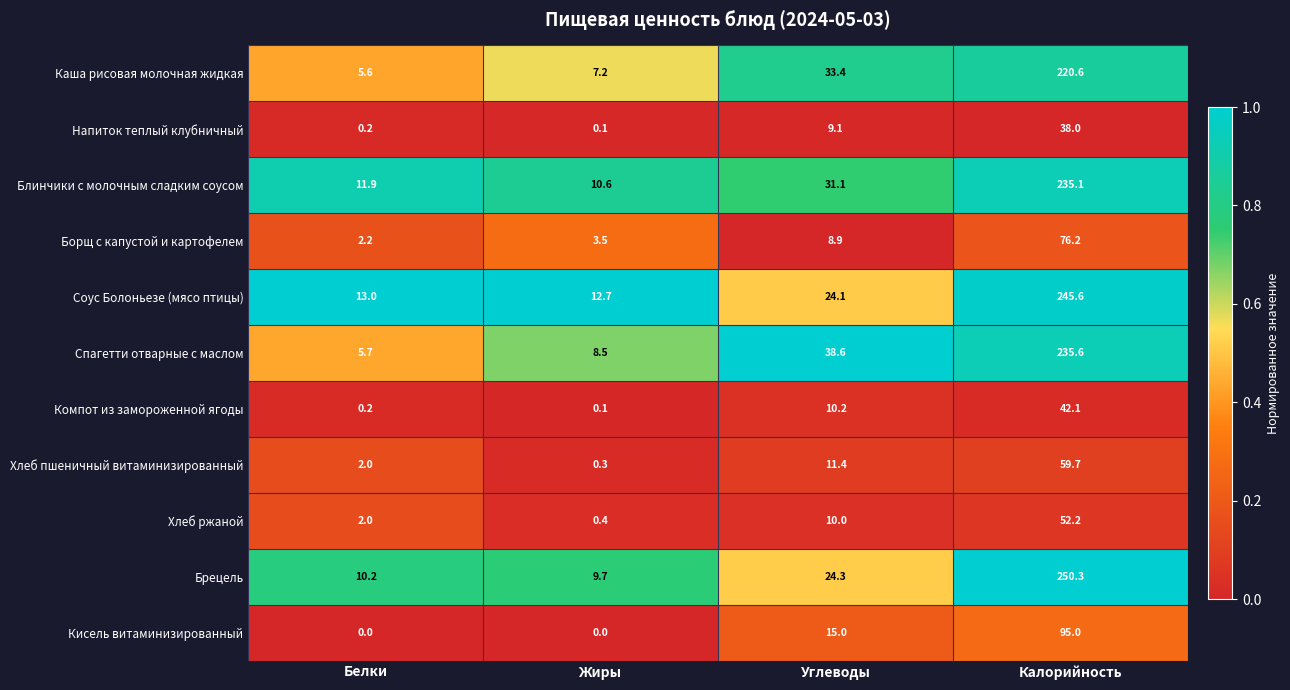

How many distinct data groups are displayed?

11